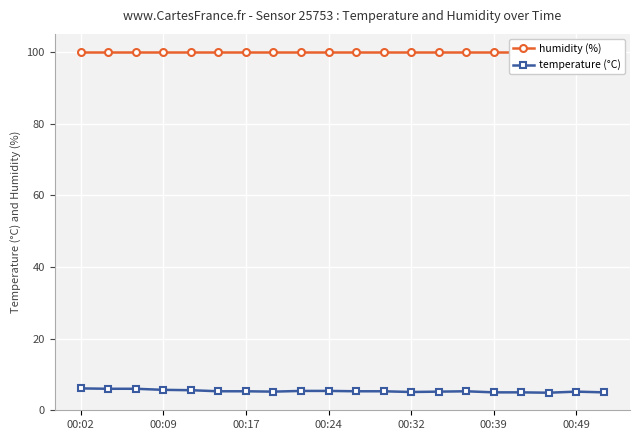

Does the chart display data point markers on the line(s)?

Yes